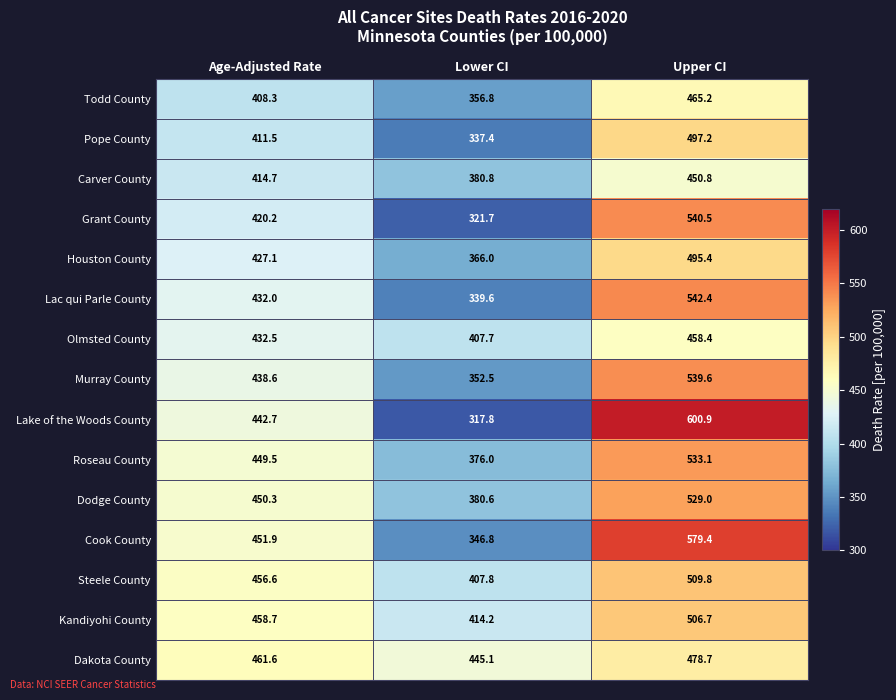

At which label is Grant County closest to 431?

Age-Adjusted Rate